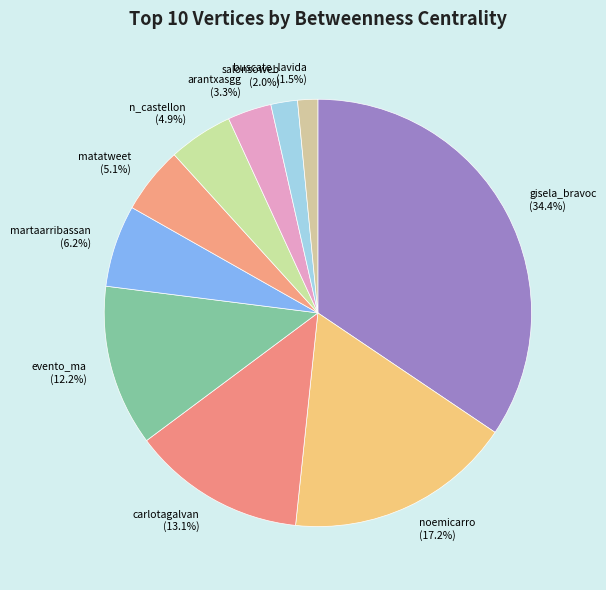

Is there any slice that represents more than half of the pie?

No